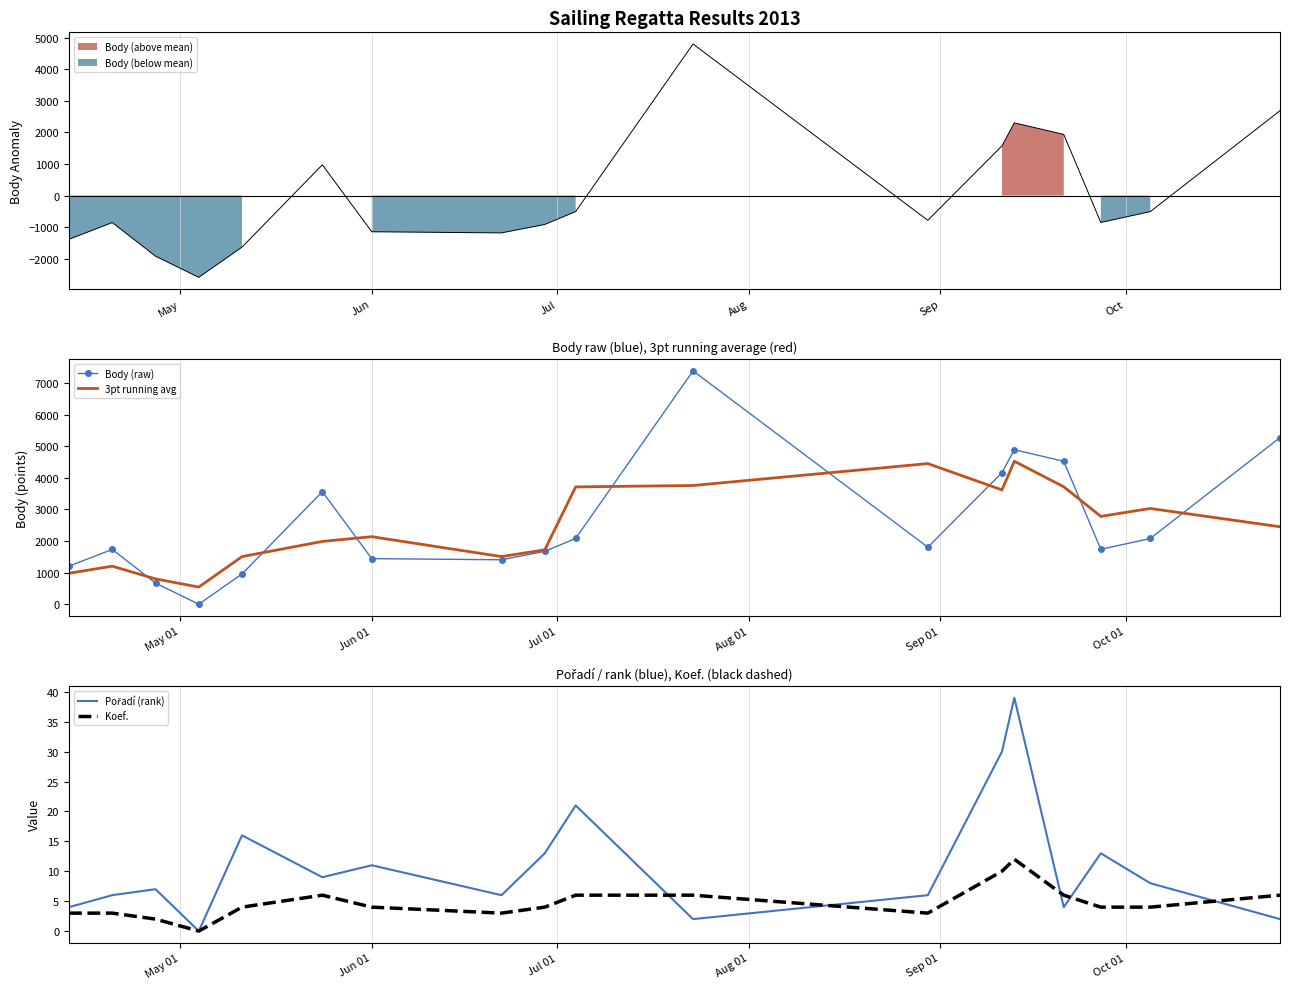

Is the value of 3pt running avg at 14 greater than the value of Pořadí (rank) at 13?

Yes